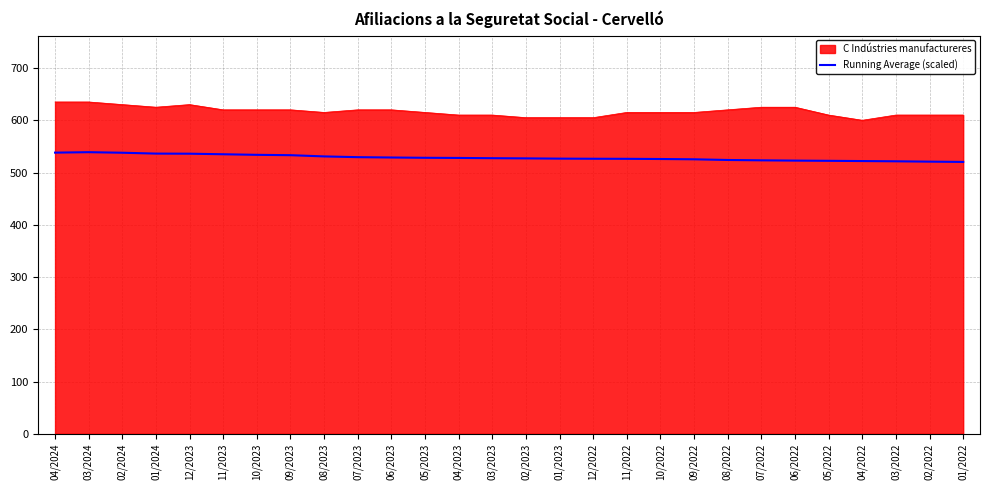

Is the value of C Indústries manufactureres at 06/2023 greater than the value of Running Average (scaled) at 01/2024?

Yes